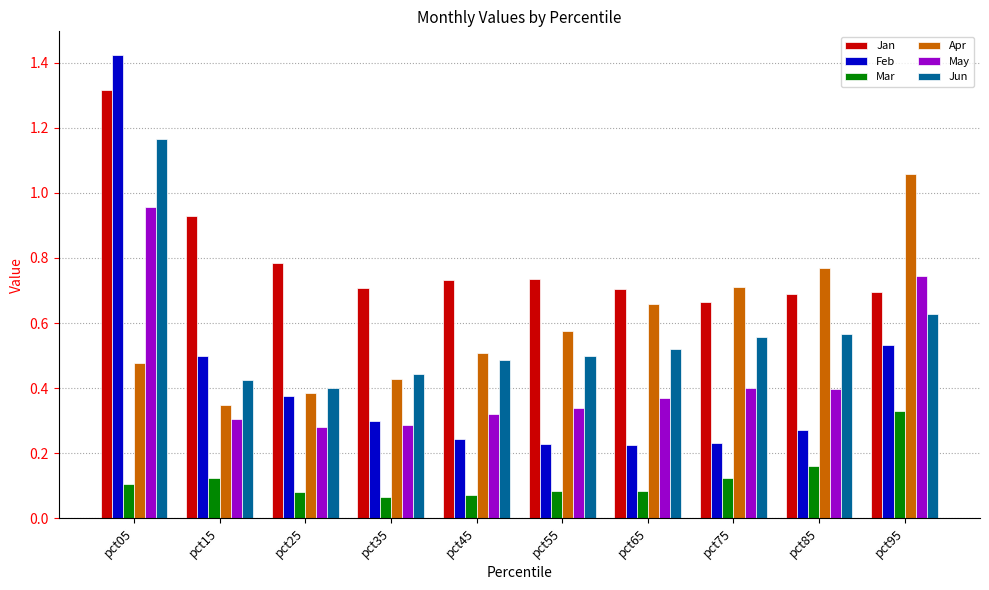

Which series has the largest total across all categories?

Jan